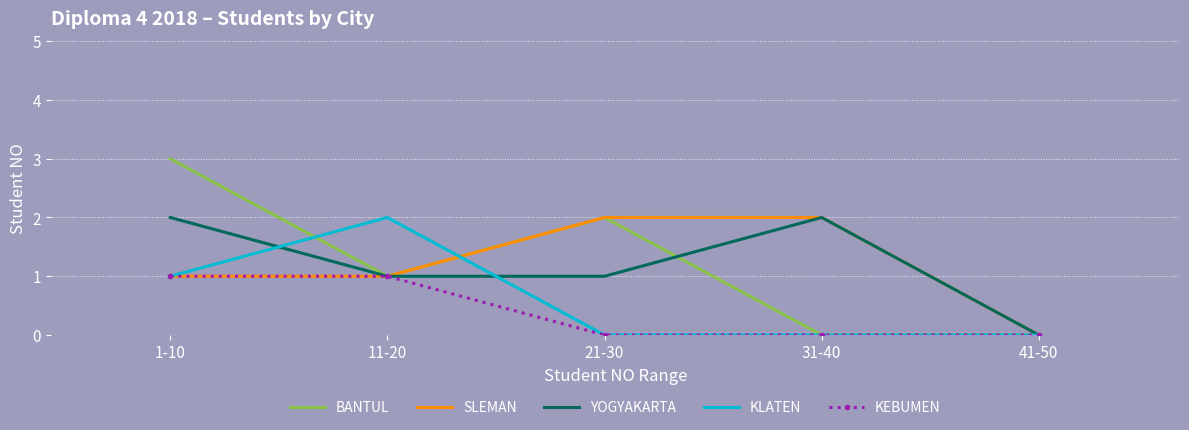

Reading right to left, extract all data points from this chart.

BANTUL: 41-50=0	31-40=0	21-30=2	11-20=1	1-10=3
SLEMAN: 41-50=0	31-40=2	21-30=2	11-20=1	1-10=1
YOGYAKARTA: 41-50=0	31-40=2	21-30=1	11-20=1	1-10=2
KLATEN: 41-50=0	31-40=0	21-30=0	11-20=2	1-10=1
KEBUMEN: 41-50=0	31-40=0	21-30=0	11-20=1	1-10=1